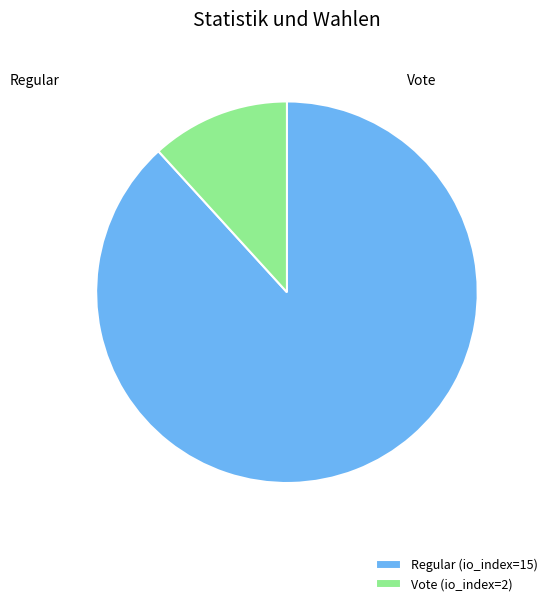

Which has a higher value, Vote (io_index=2) or Regular (io_index=15)?

Regular (io_index=15)